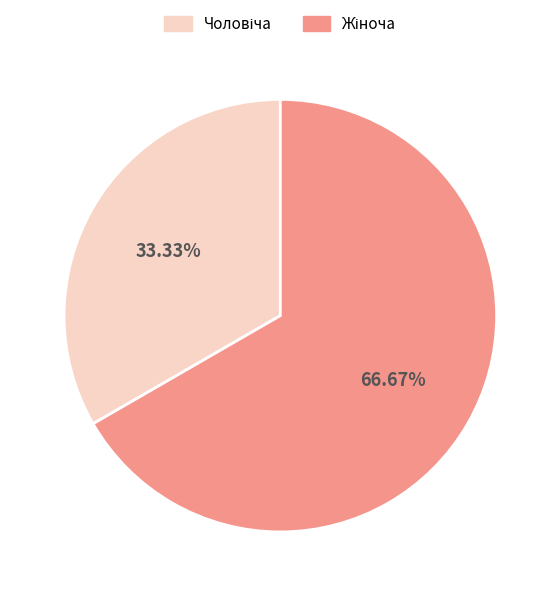

Is there any slice that represents more than half of the pie?

Yes